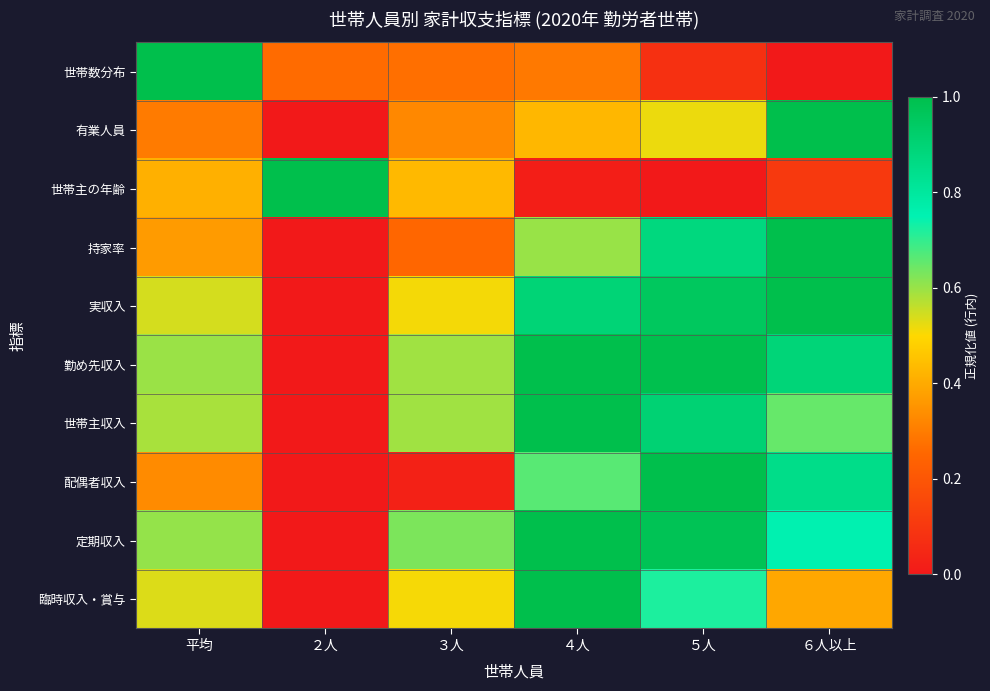

At which category is the sum across all series the highest?

５人